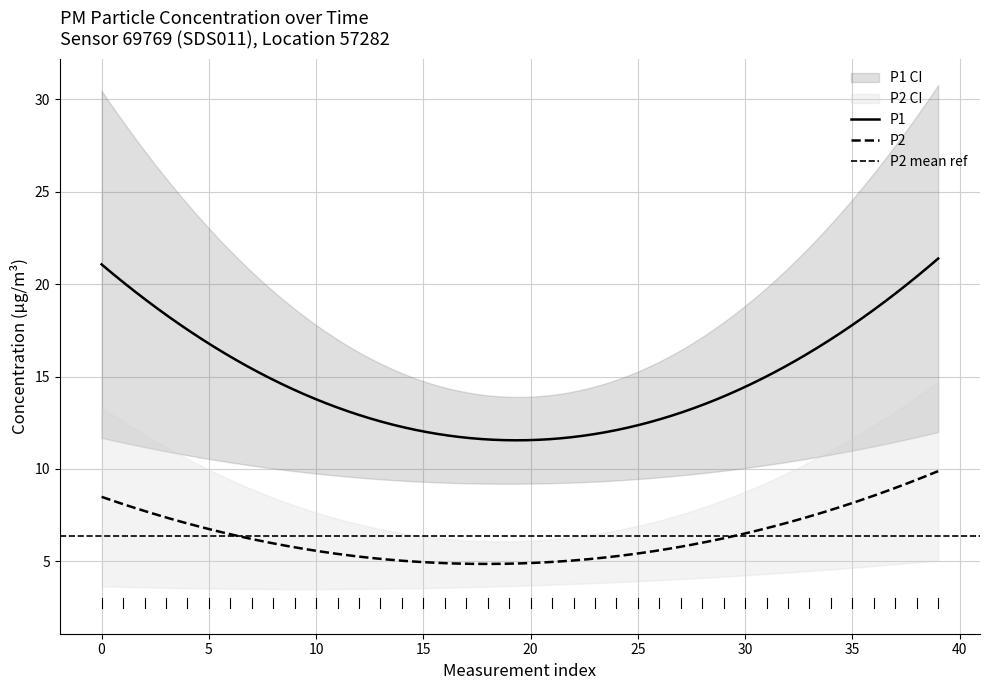

What is the label of the 28th point from the left?

27